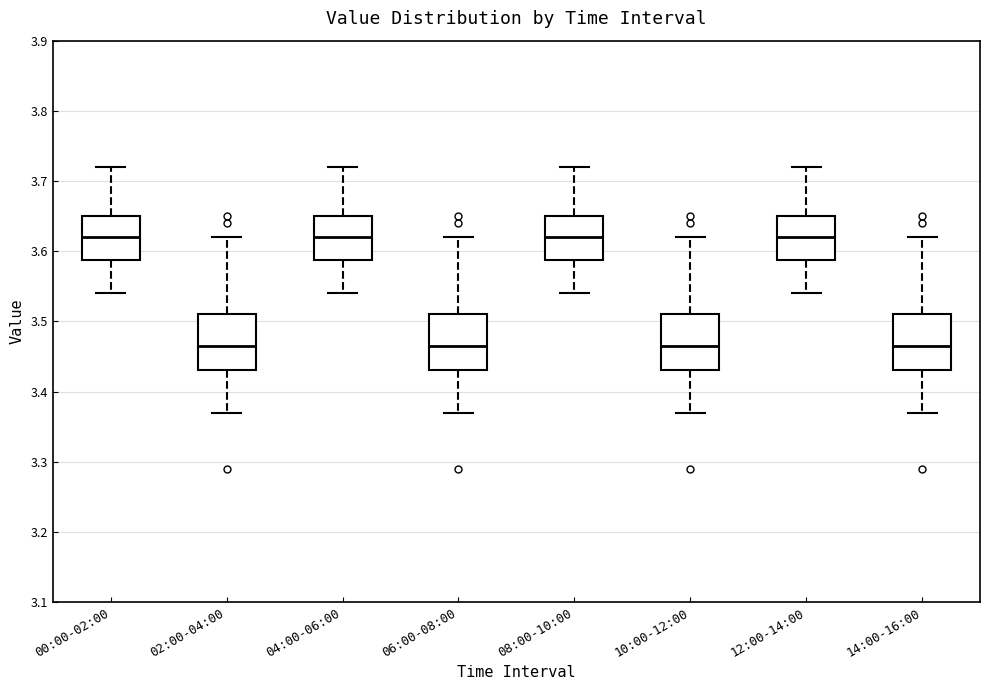

Reading left to right, read every box against the y-axis: the position of its median line, the range the box covers, and the ends of its whiskers. The values are not printed on the chart, so give them approximately, as read against the axis.

00:00-02:00: median 3.62, box 3.59 to 3.65, whiskers 3.54 to 3.72
02:00-04:00: median 3.47, box 3.43 to 3.51, whiskers 3.37 to 3.62
04:00-06:00: median 3.62, box 3.59 to 3.65, whiskers 3.54 to 3.72
06:00-08:00: median 3.47, box 3.43 to 3.51, whiskers 3.37 to 3.62
08:00-10:00: median 3.62, box 3.59 to 3.65, whiskers 3.54 to 3.72
10:00-12:00: median 3.47, box 3.43 to 3.51, whiskers 3.37 to 3.62
12:00-14:00: median 3.62, box 3.59 to 3.65, whiskers 3.54 to 3.72
14:00-16:00: median 3.47, box 3.43 to 3.51, whiskers 3.37 to 3.62